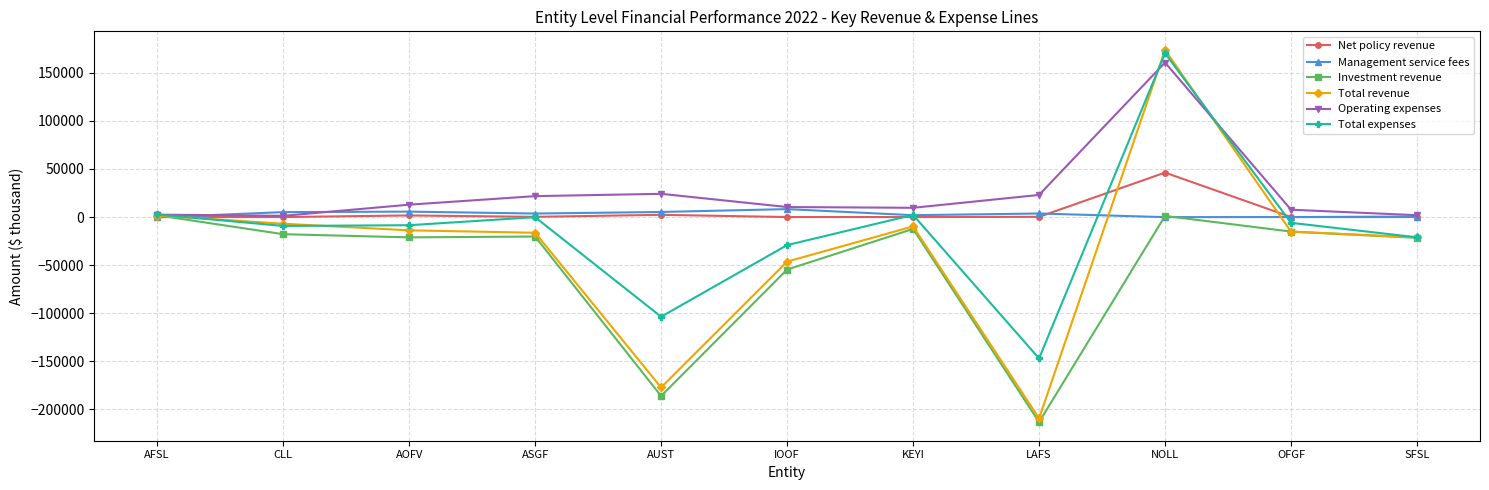

What is the highest value of the Total expenses series?

170295.7